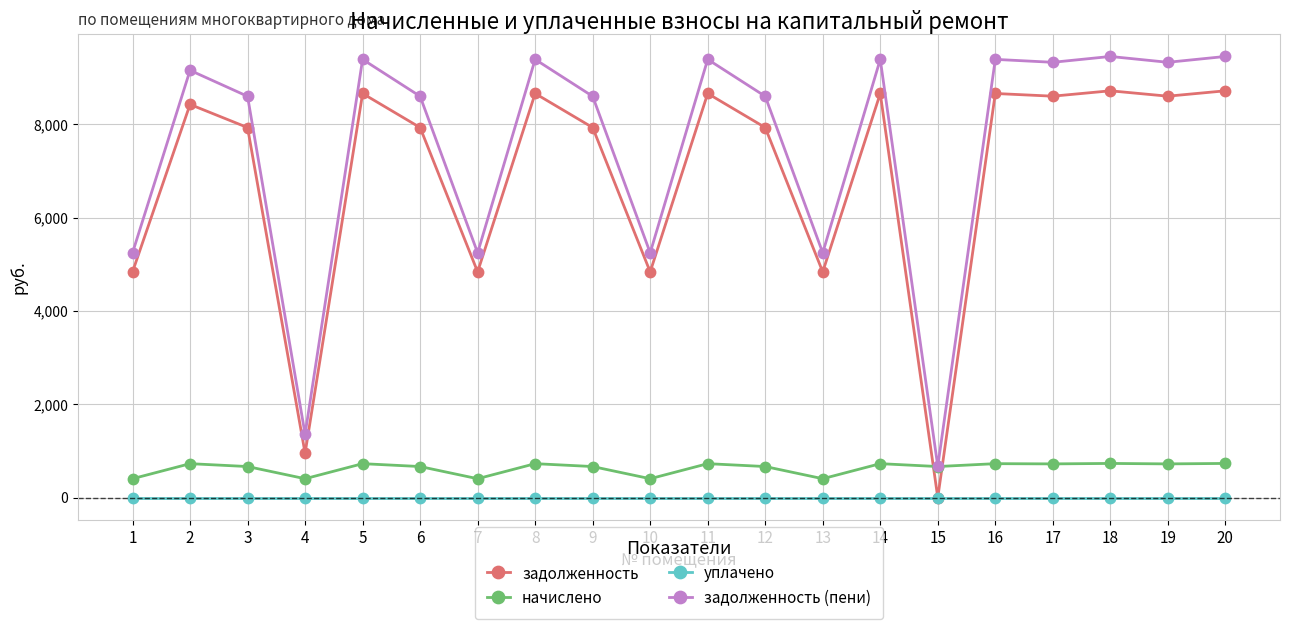

What is the total value across all series at 19?

18654.7